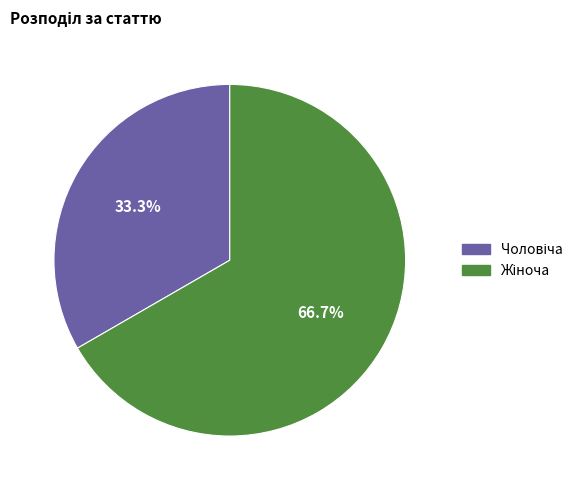

What is the smallest slice in the pie chart?

Чоловіча